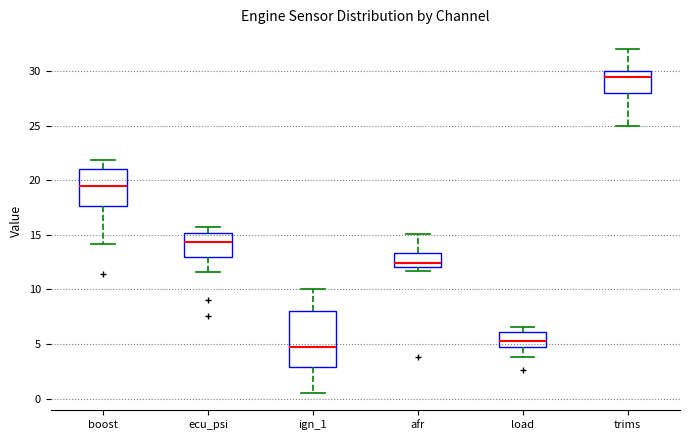

Reading left to right, transcribe this box plot: for each box, give where its median line is, the range the box spans, and where its two whiskers end, as read against the y-axis. The values are not printed on the chart, so give them approximately, as read against the axis.

boost: median 19.5, box 17.5 to 21.0, whiskers 14.0 to 22.0
ecu_psi: median 14.5, box 13.0 to 15.0, whiskers 11.5 to 15.5
ign_1: median 5.0, box 3.0 to 8.0, whiskers 0.5 to 10.0
afr: median 12.5, box 12.0 to 13.5, whiskers 11.5 to 15.0
load: median 5.5, box 4.5 to 6.0, whiskers 4.0 to 6.5
trims: median 29.5, box 28.0 to 30.0, whiskers 25.0 to 32.0